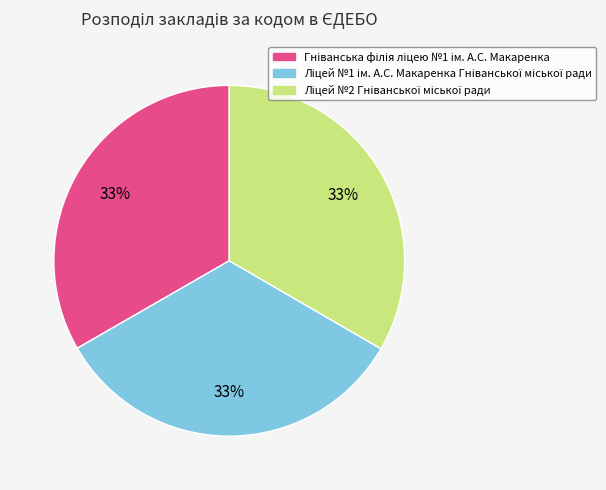

To the nearest percent, what is the average slice percentage?

33%